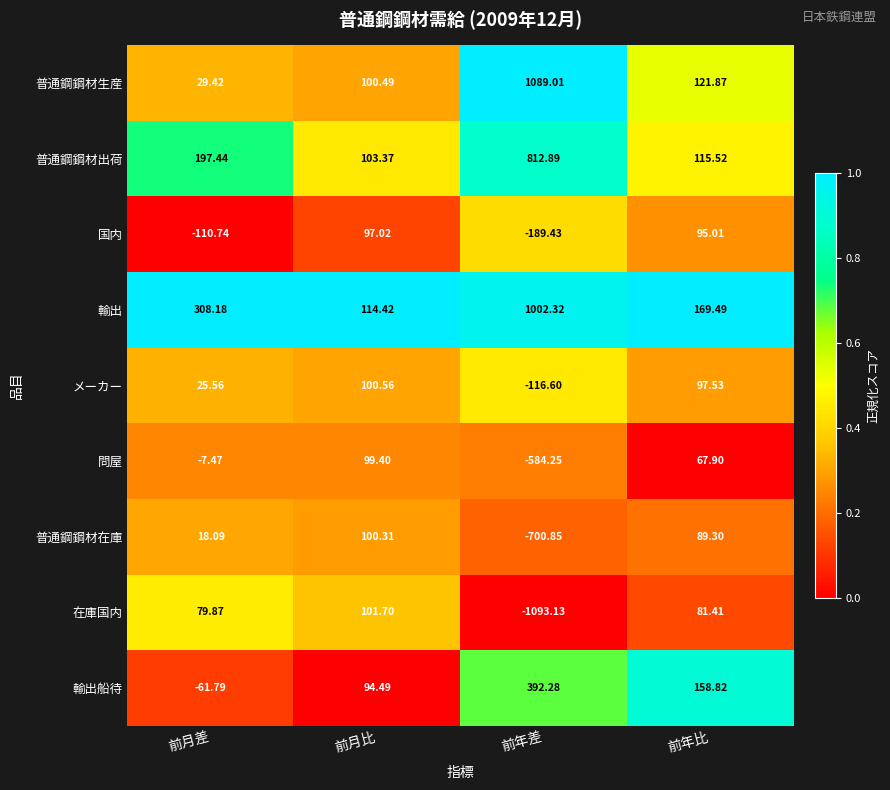

Where is 問屋 nearest to the value -242?

前月差